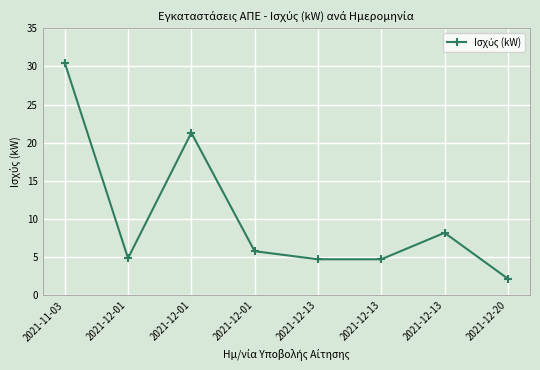

How many lines are shown in the chart?

1